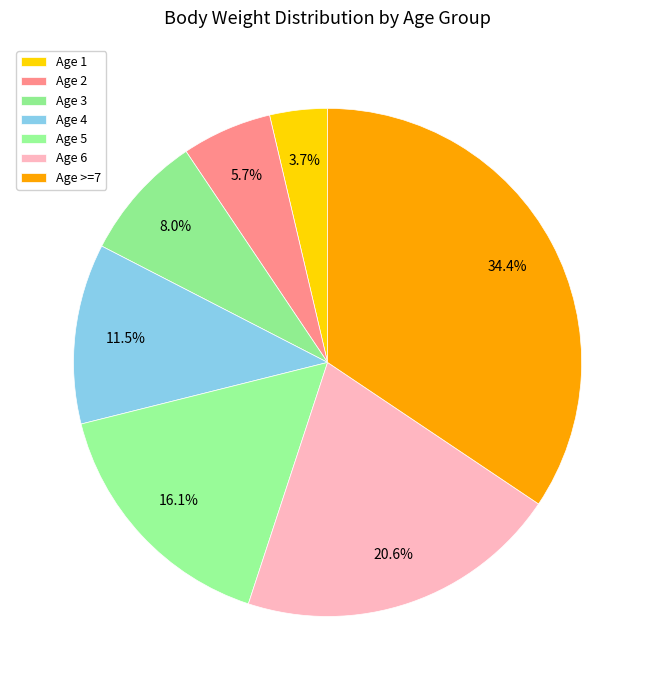

To the nearest percent, what is the difference between the largest and smallest slice percentages?

31%